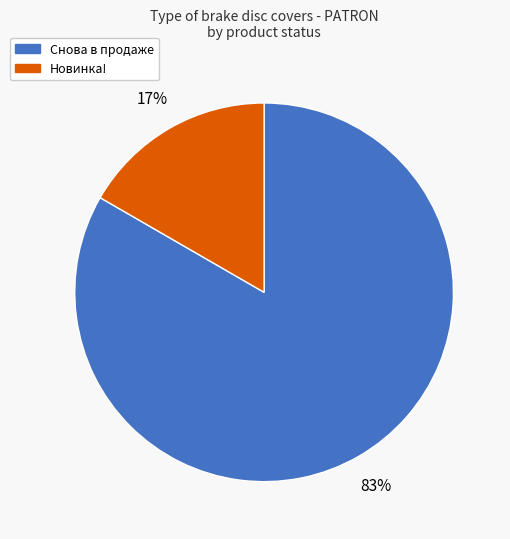

What is the majority slice?

Снова в продаже